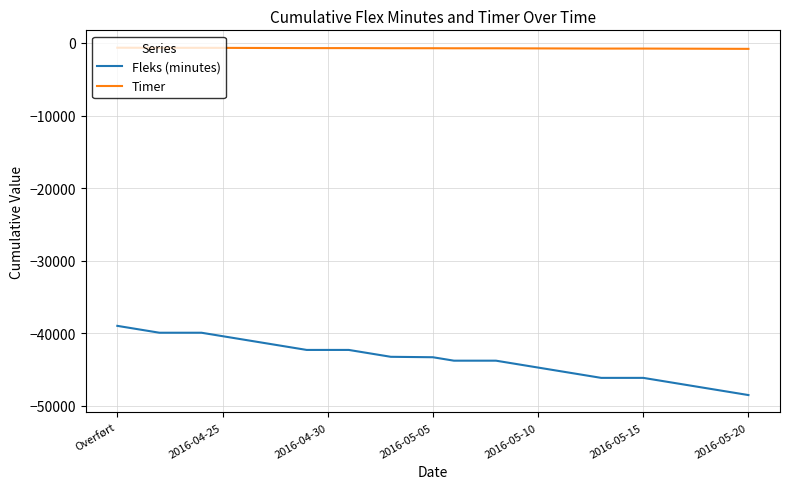

List the series in order of their peak value, lowest first.

Fleks (minutes), Timer